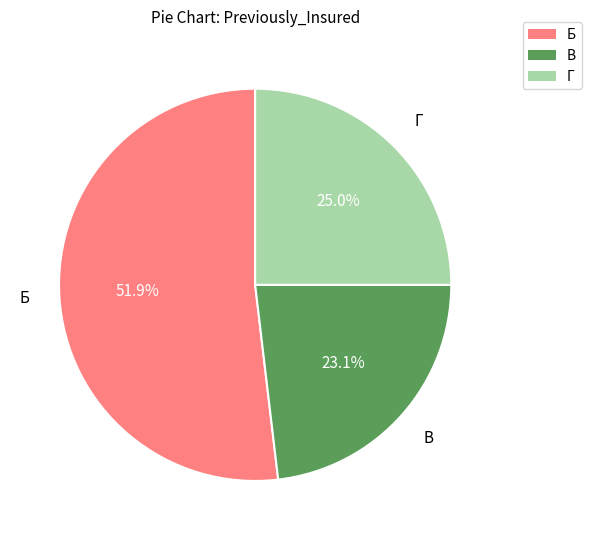

Rank the categories by value from lowest to highest.

В, Г, Б